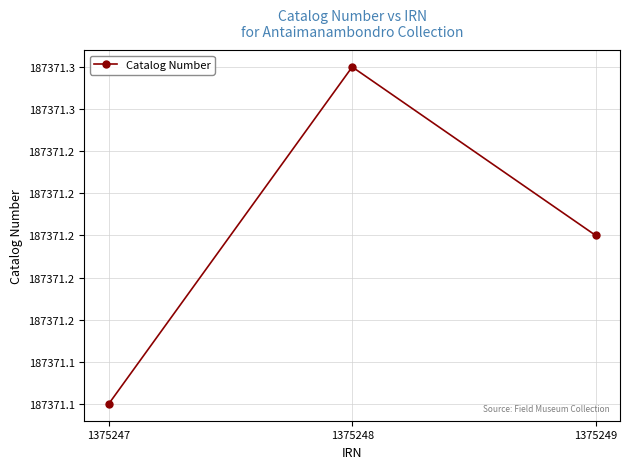

List the labels in order of value, largest first.

1375248, 1375249, 1375247